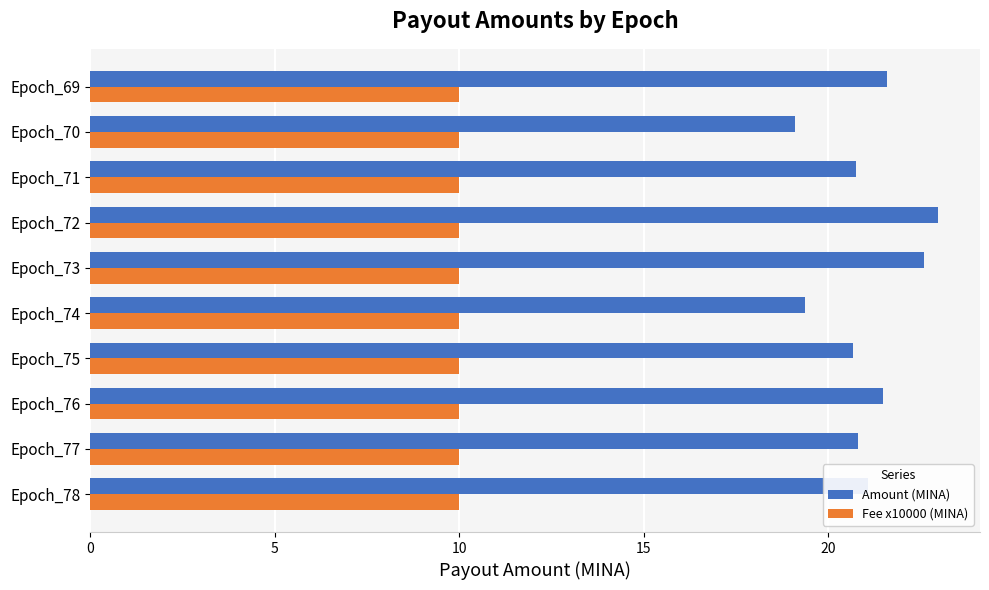

List the series in order of their overall mean, lowest first.

Fee x10000 (MINA), Amount (MINA)